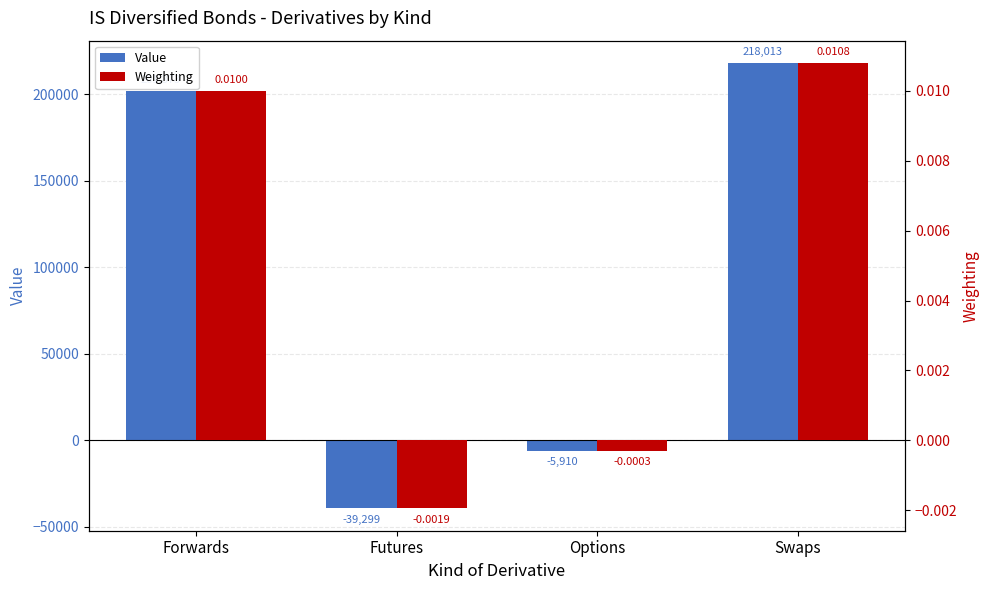

The Value series shows -9464.1 at Options. True or false?

False